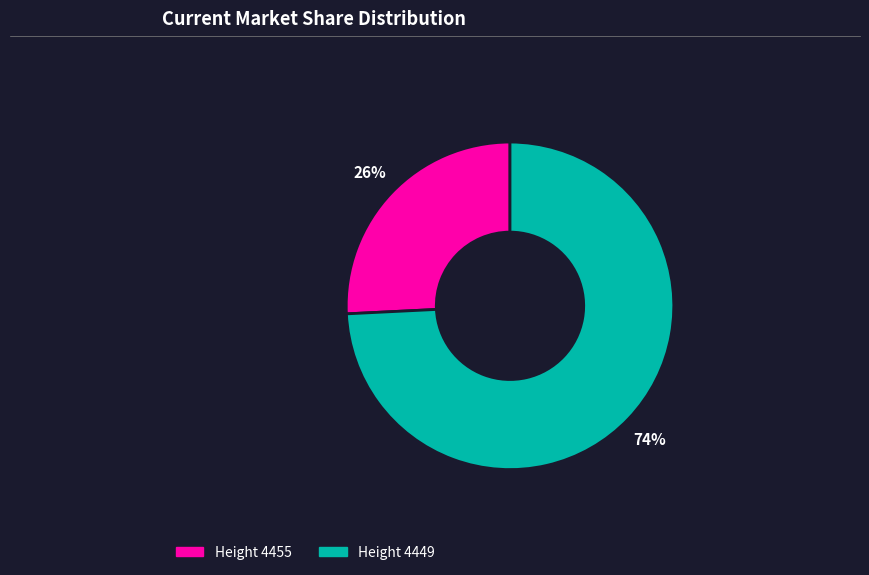

Does any single category account for the majority?

Yes